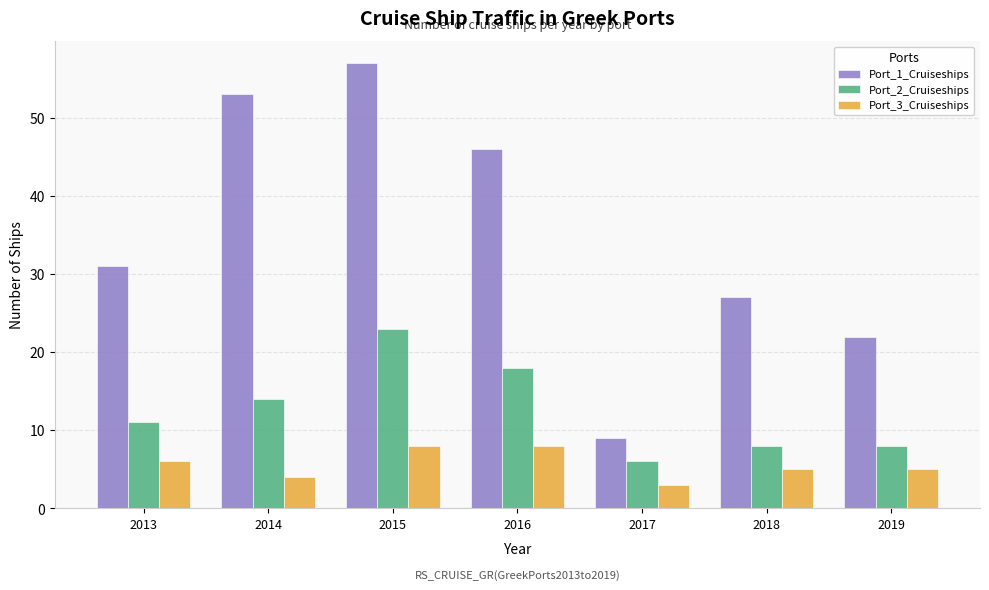

Which category has the lowest value in the Port_1_Cruiseships series?

2017